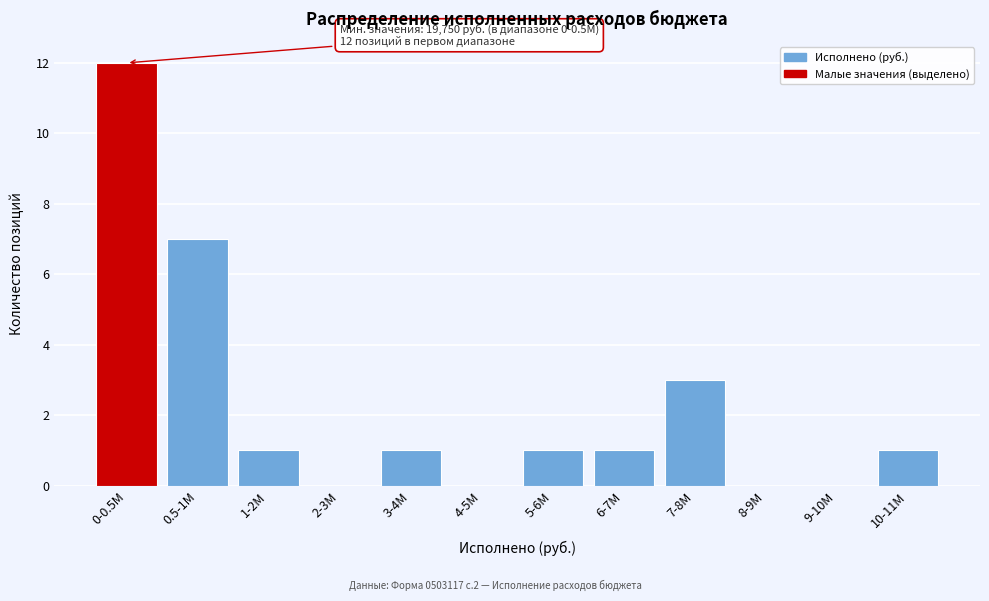

Reading left to right, what are all the values shown in this chart?

0-0.5M=12	0.5-1M=7	1-2M=1	2-3M=0	3-4M=1	4-5M=0	5-6M=1	6-7M=1	7-8M=3	8-9M=0	9-10M=0	10-11M=1